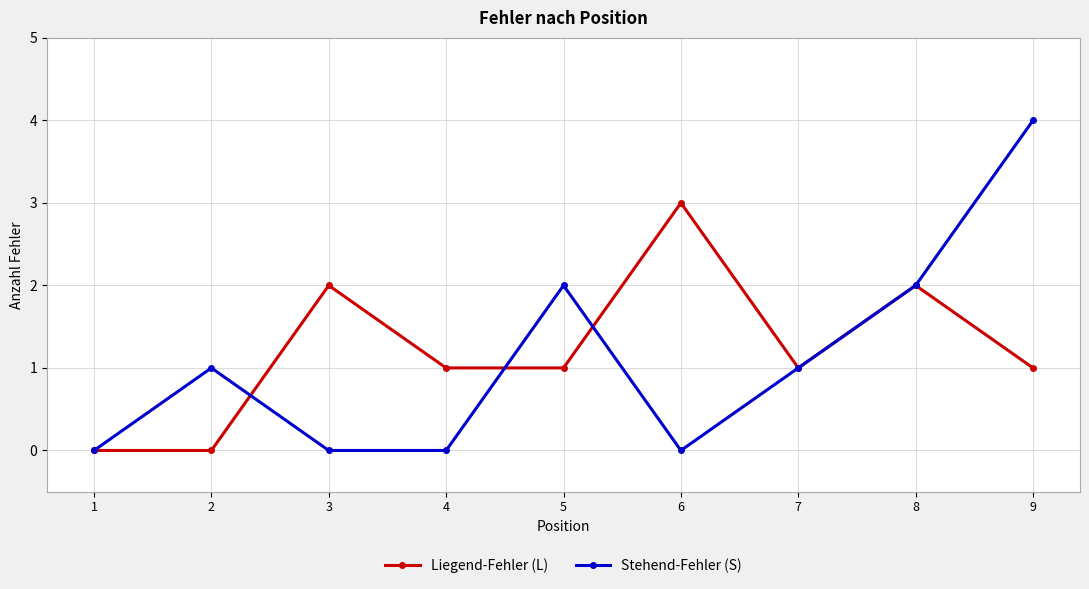

What is the maximum value for Liegend-Fehler (L)?

3